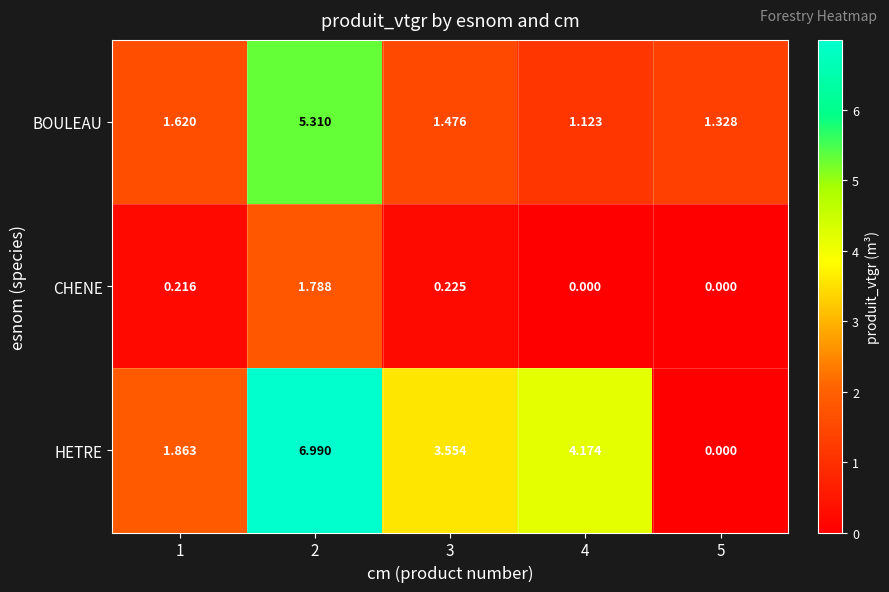

At which category is the sum across all series the highest?

2